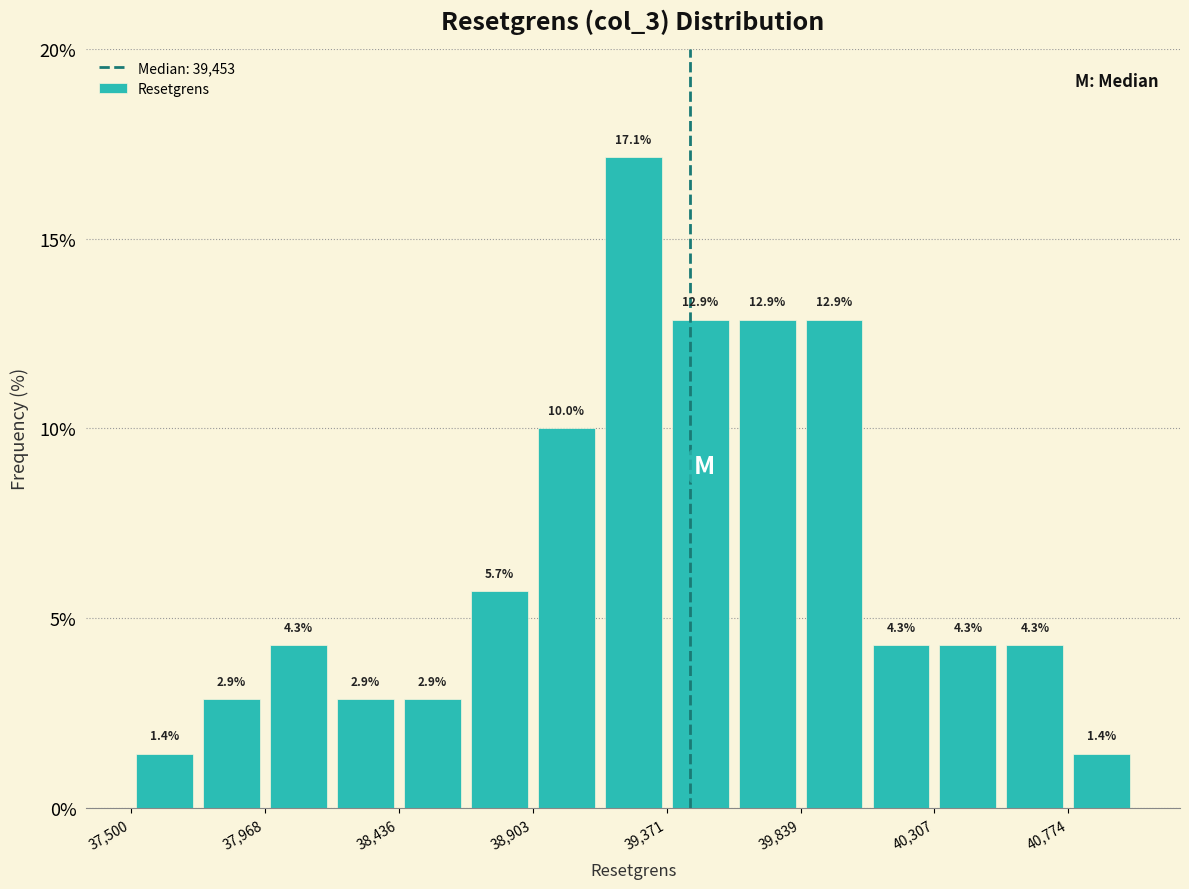

How tall is the bar that spans 40050 to 40300 on the x-axis? The bar edges are not printed on the chart, so give them approximately, as read against the axis.

4.3